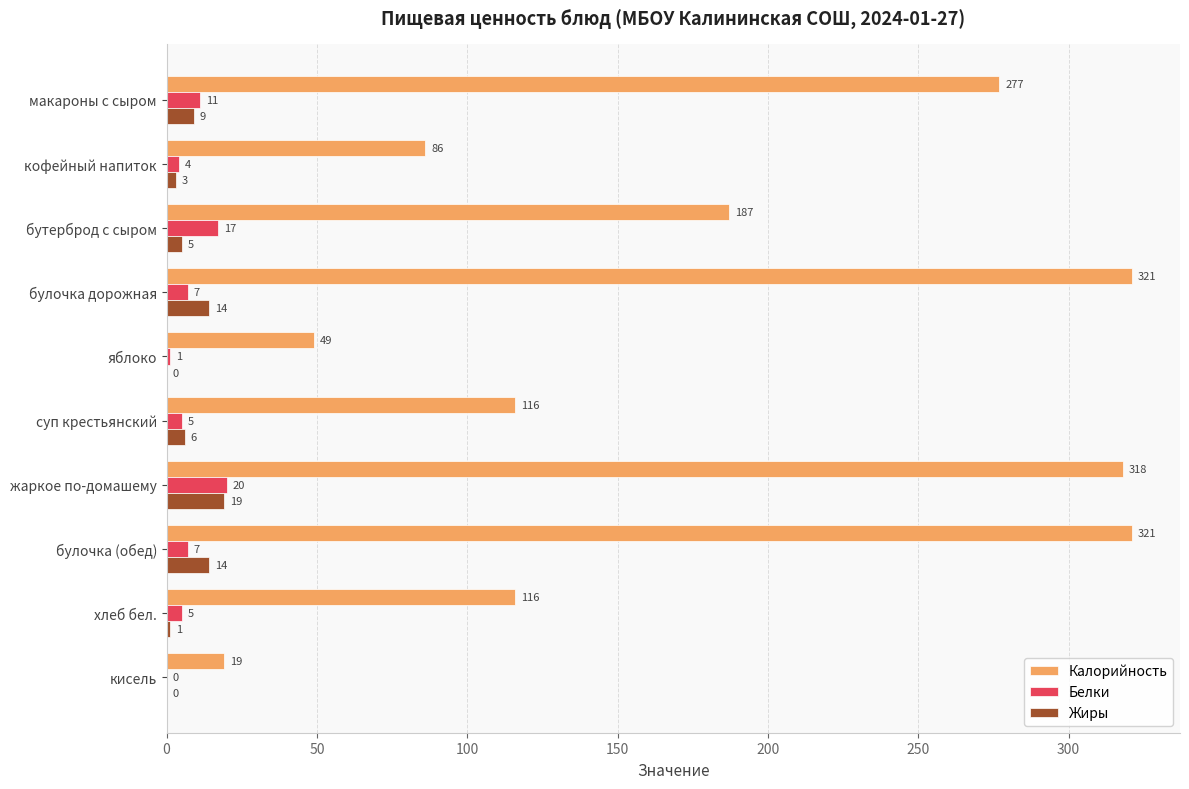

The Калорийность series shows 76 at жаркое по-домашему. True or false?

False